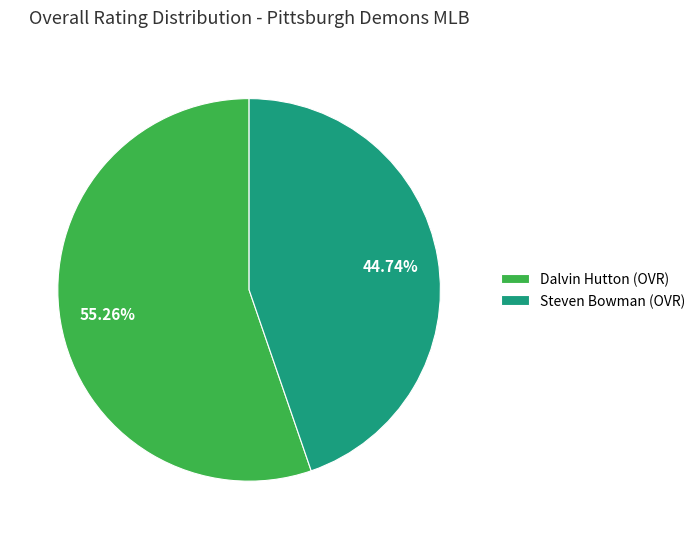

How many slices are in this pie chart?

2